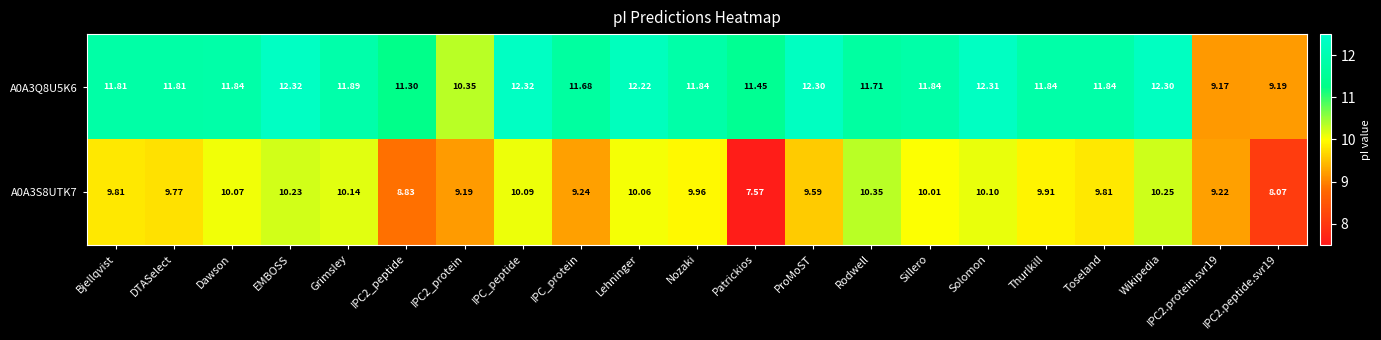

How many series are shown in this chart?

2